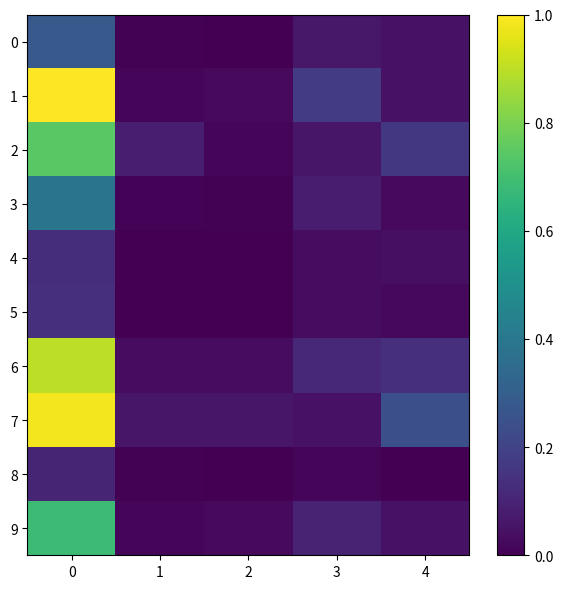

Reading left to right, what are all the values shown in this chart?

0: 0=0.3	1=0.0	2=0.0	3=0.1	4=0.0
1: 0=1.0	1=0.0	2=0.0	3=0.2	4=0.0
2: 0=0.7	1=0.1	2=0.0	3=0.1	4=0.2
3: 0=0.4	1=0.0	2=0.0	3=0.1	4=0.0
4: 0=0.1	1=0.0	2=0.0	3=0.0	4=0.0
5: 0=0.1	1=0.0	2=0.0	3=0.0	4=0.0
6: 0=0.9	1=0.0	2=0.0	3=0.1	4=0.1
7: 0=1.0	1=0.1	2=0.1	3=0.0	4=0.2
8: 0=0.1	1=0.0	2=0.0	3=0.0	4=0.0
9: 0=0.7	1=0.0	2=0.0	3=0.1	4=0.0